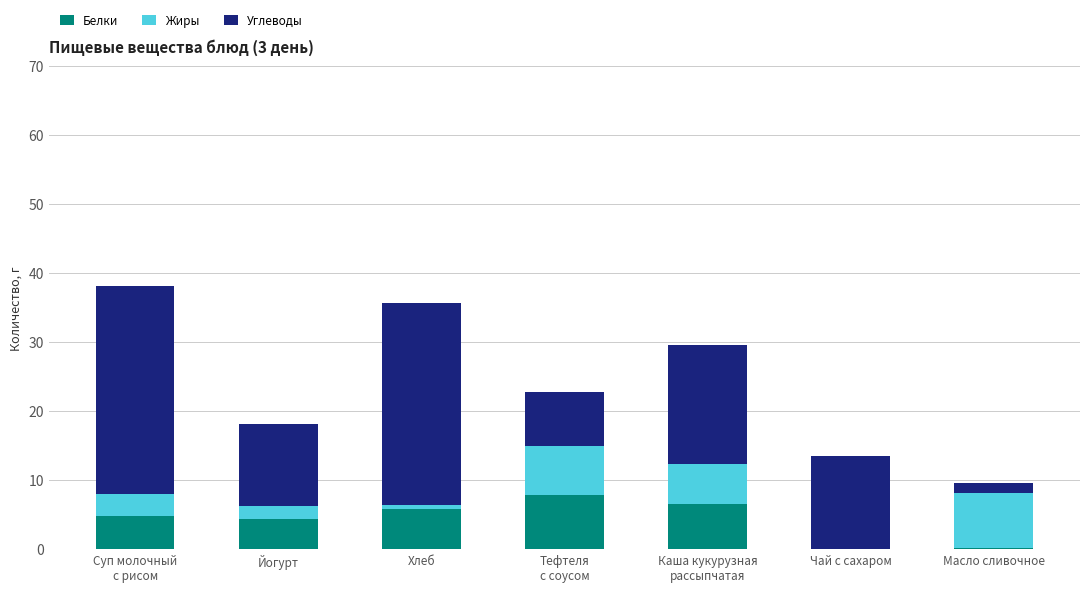

The value of Белки at Хлеб is 1.8. True or false?

False